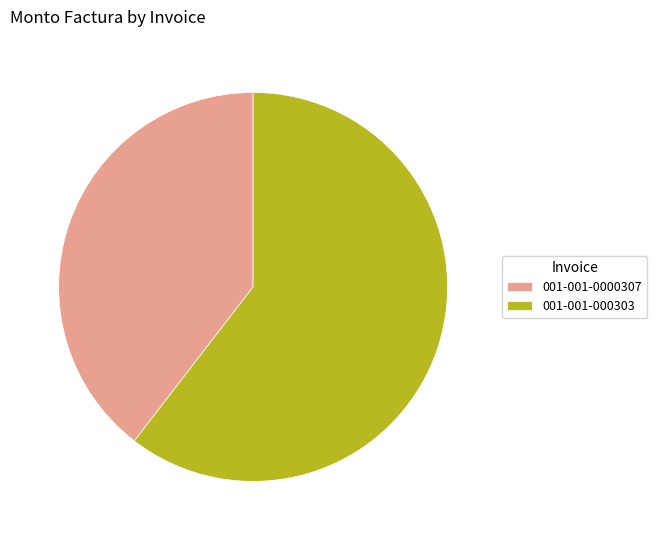

Between 001-001-000303 and 001-001-0000307, which is larger?

001-001-000303